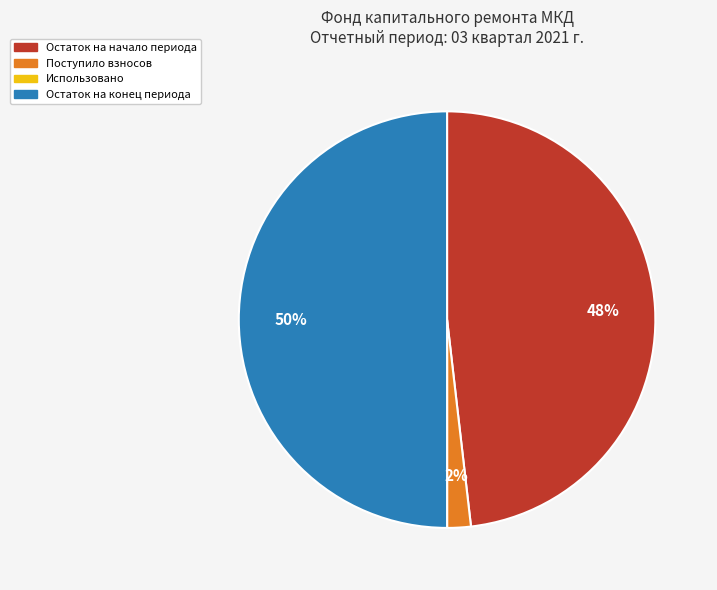

Which has a higher value, Остаток на конец периода or Остаток на начало периода?

Остаток на конец периода